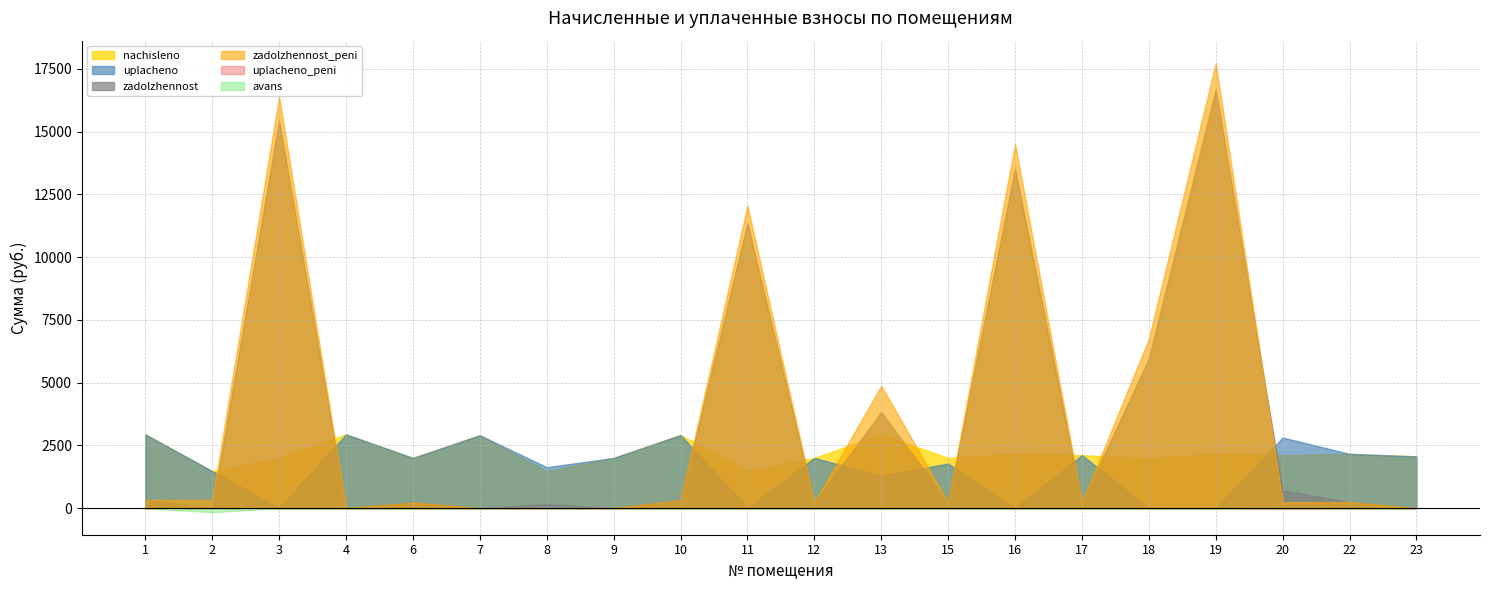

How many data points in uplacheno_peni are above 0?

3